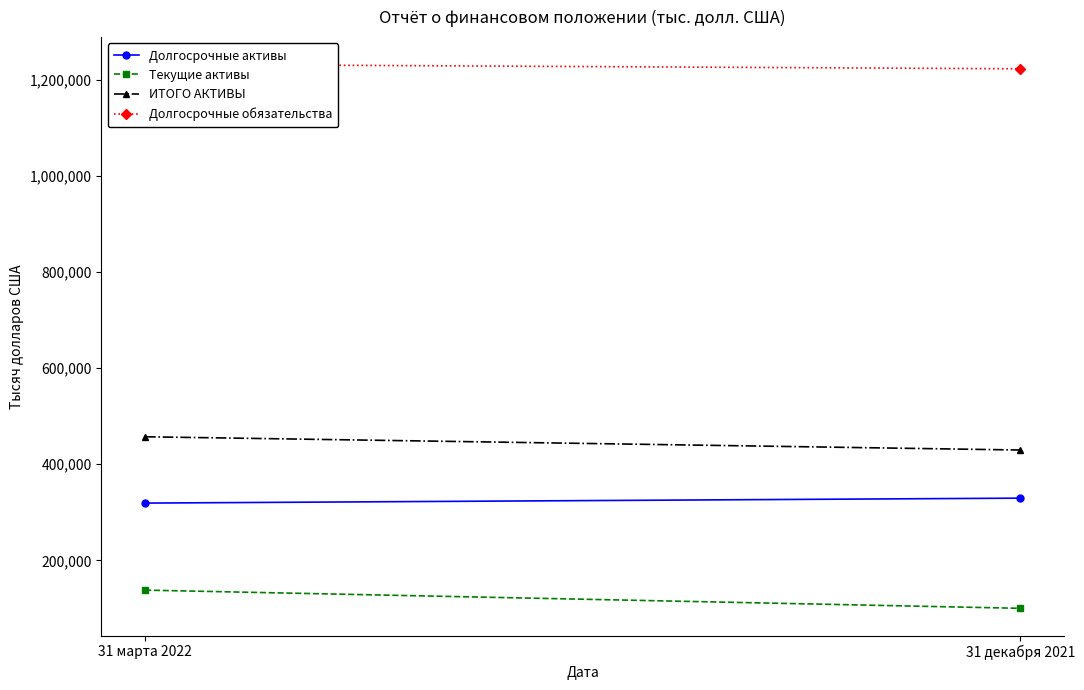

Reading left to right, extract all data points from this chart.

Долгосрочные активы: 319049	329334
Текущие активы: 137993	100119
ИТОГО АКТИВЫ: 457042	429453
Долгосрочные обязательства: 1231947	1222615